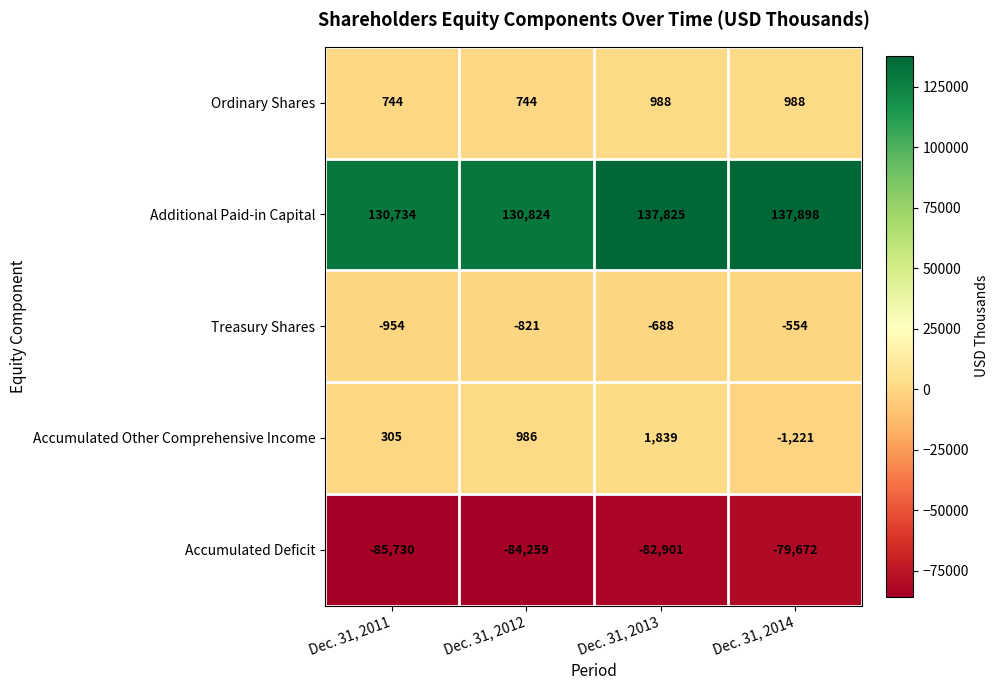

Rank the series at Dec. 31, 2013 from highest to lowest value.

Additional Paid-in Capital, Accumulated Other Comprehensive Income, Ordinary Shares, Treasury Shares, Accumulated Deficit